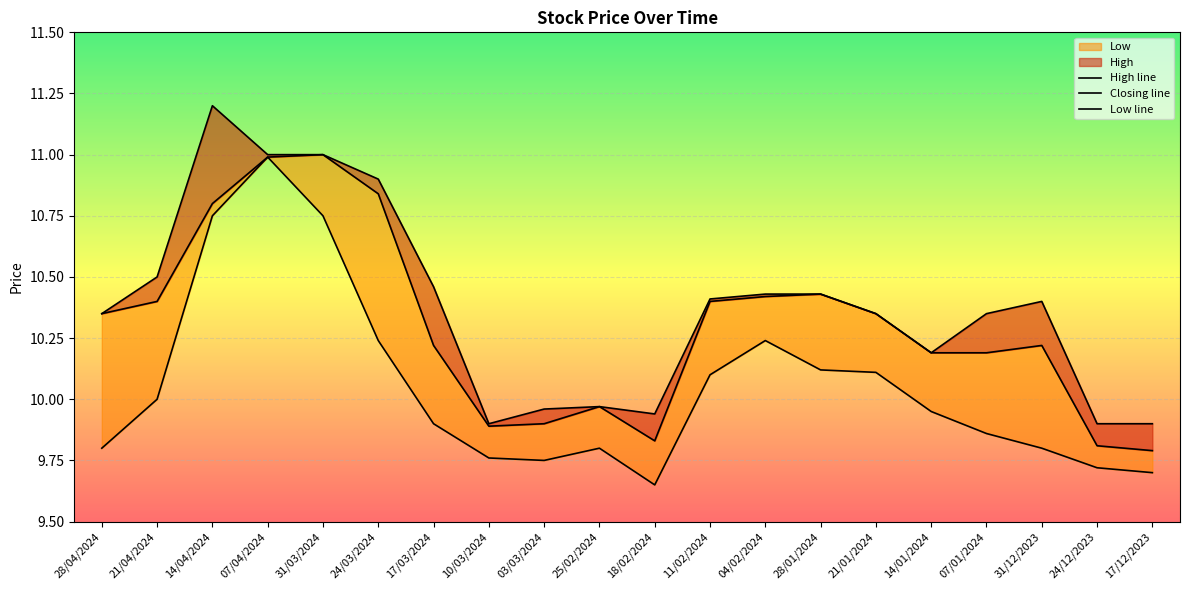

What is the label of the 18th point from the left?

31/12/2023